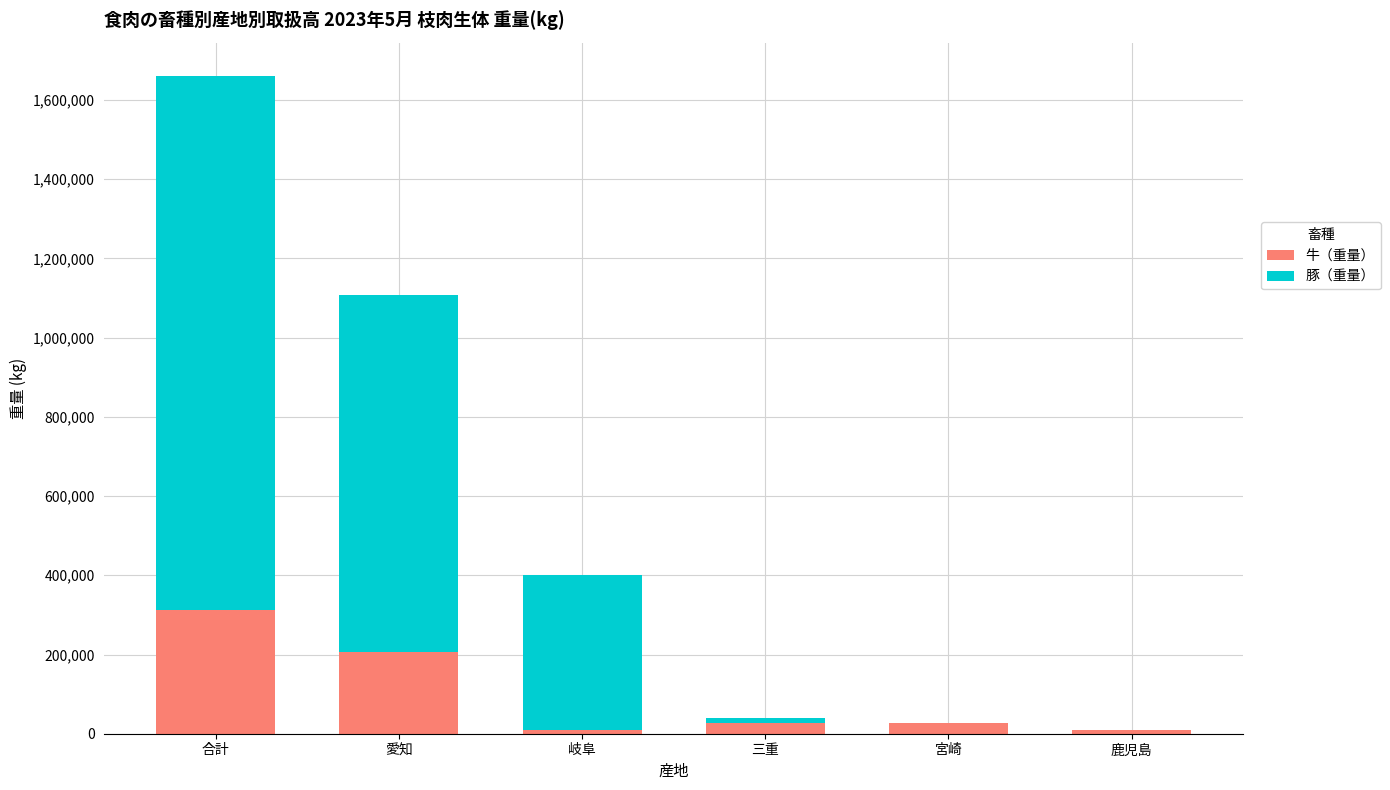

At which label does 牛（重量） reach its peak?

合計